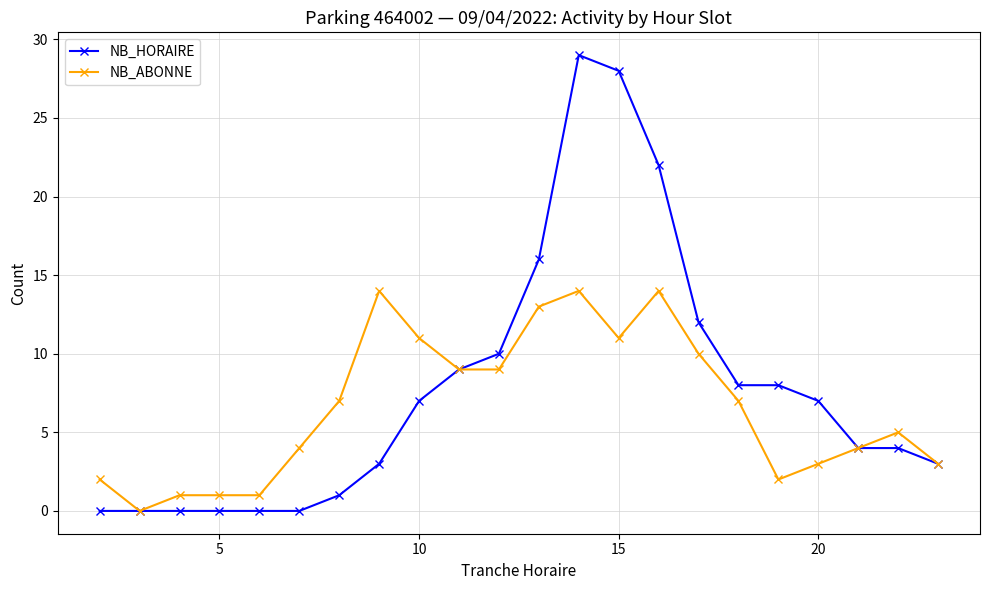

What is the value of the NB_ABONNE point at the 18th from the left?

2